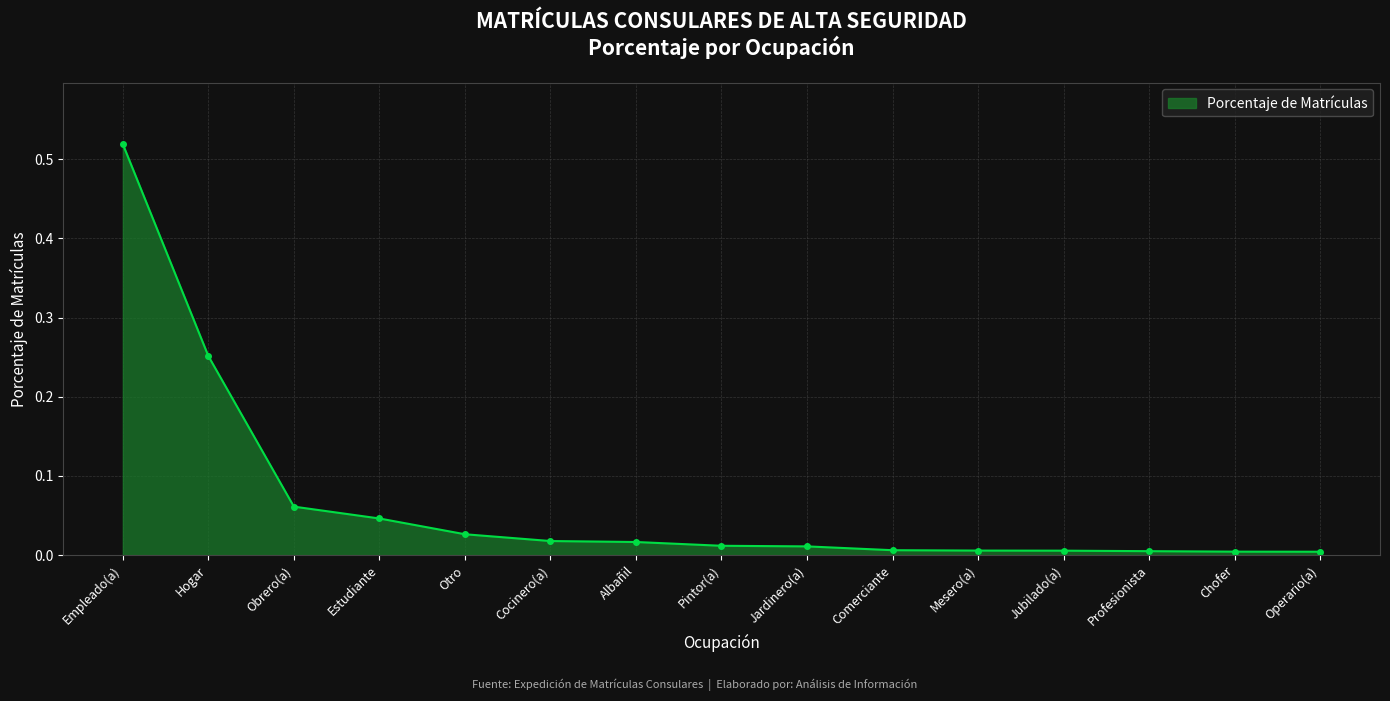

What is the sum of all values?

1.0